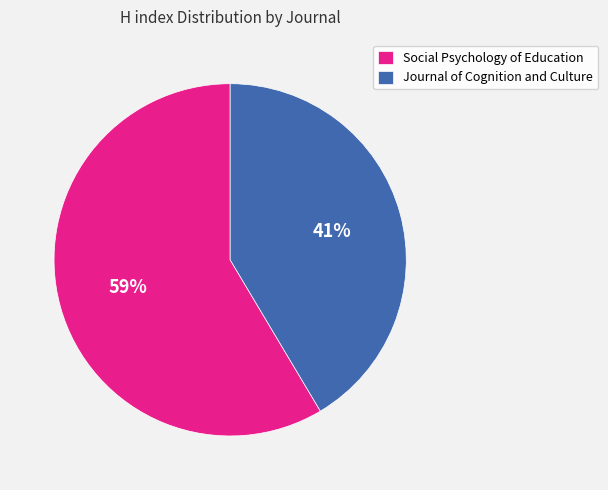

Which category accounts for the majority?

Social Psychology of Education